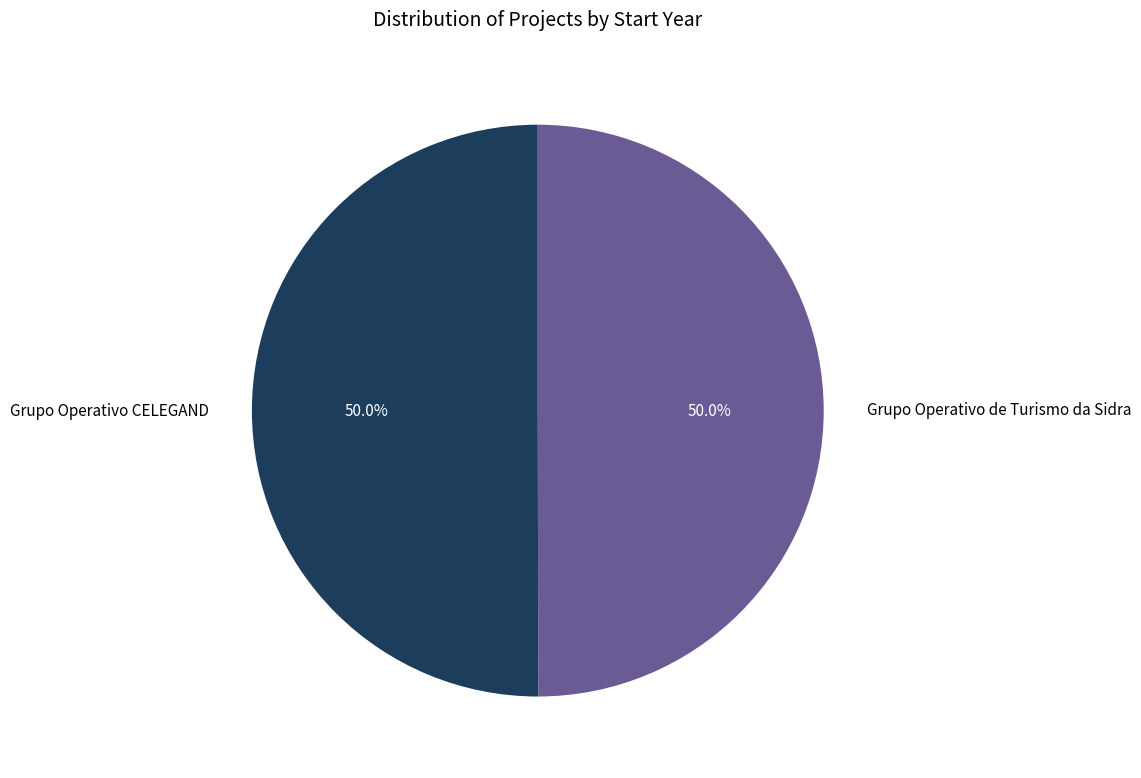

True or false: Grupo Operativo CELEGAND accounts for 50% of the total.

True